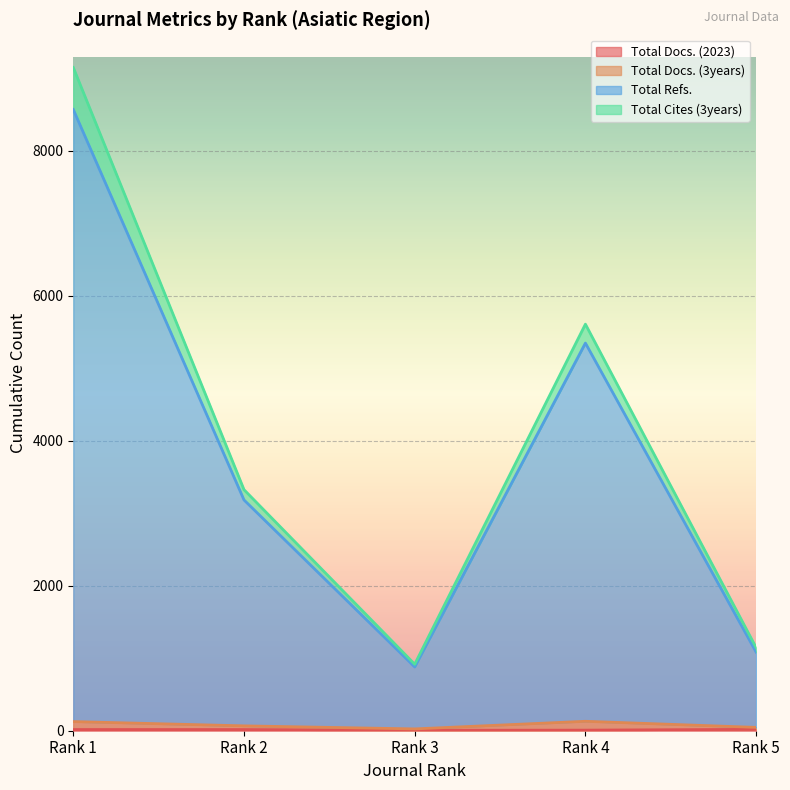

How many interior local valleys does the Total Docs. (2023) series have?

1